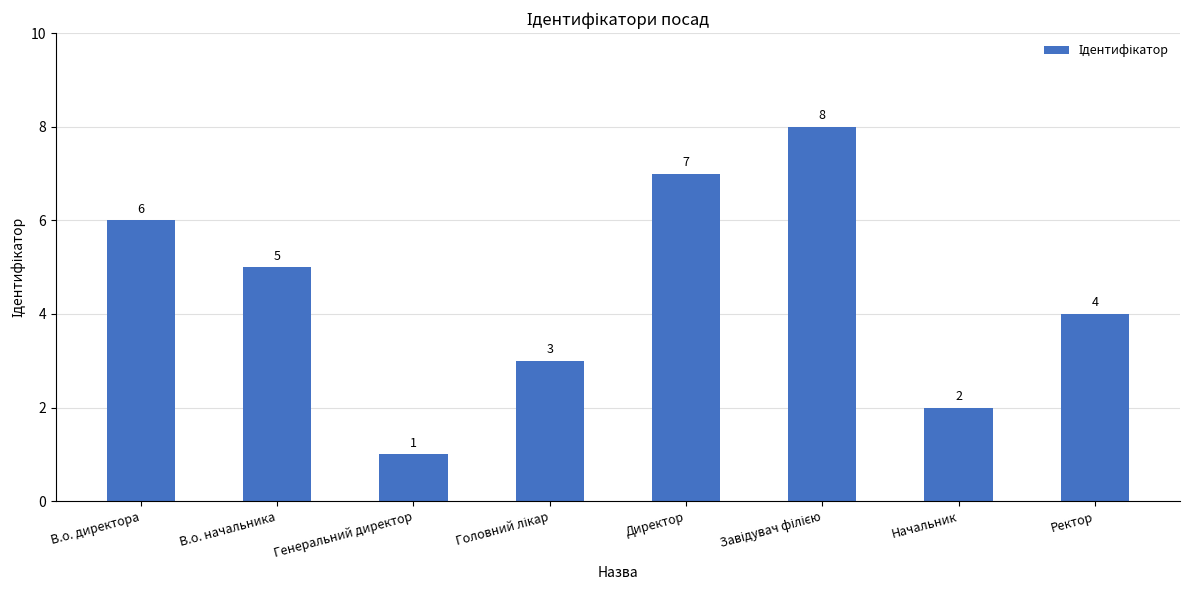

What is the difference between the second highest and minimum values?

6